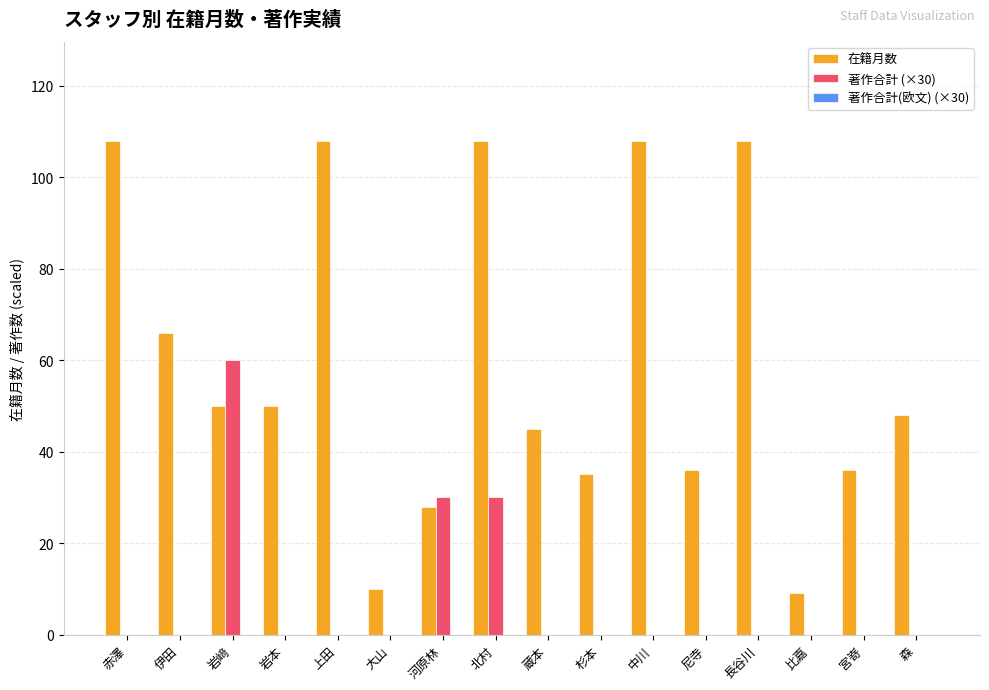

How many distinct data groups are displayed?

2